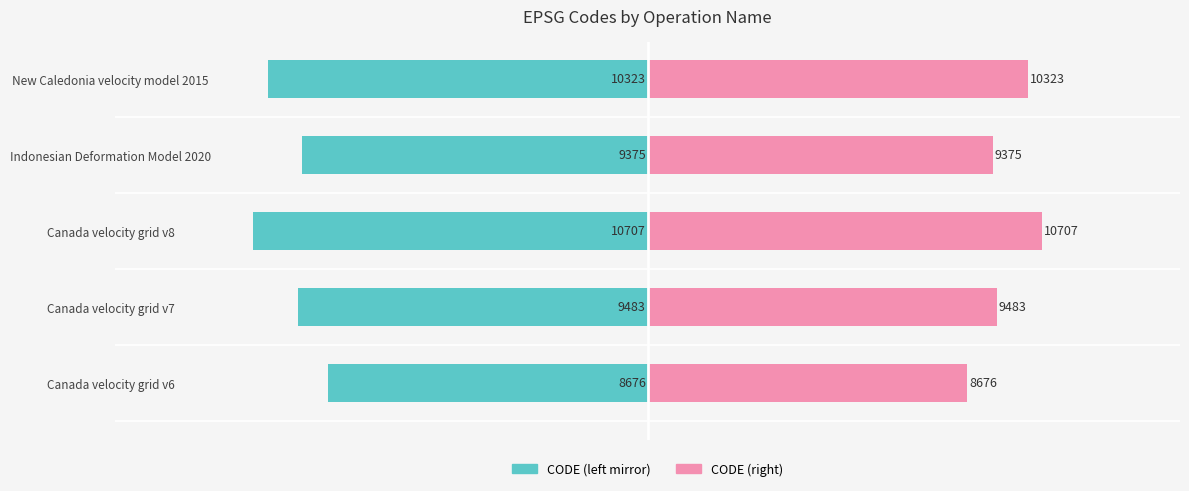

How many categories are shown in the chart?

5